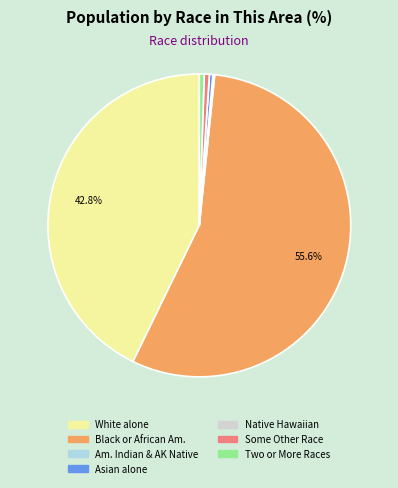

Is there any slice that represents more than half of the pie?

Yes